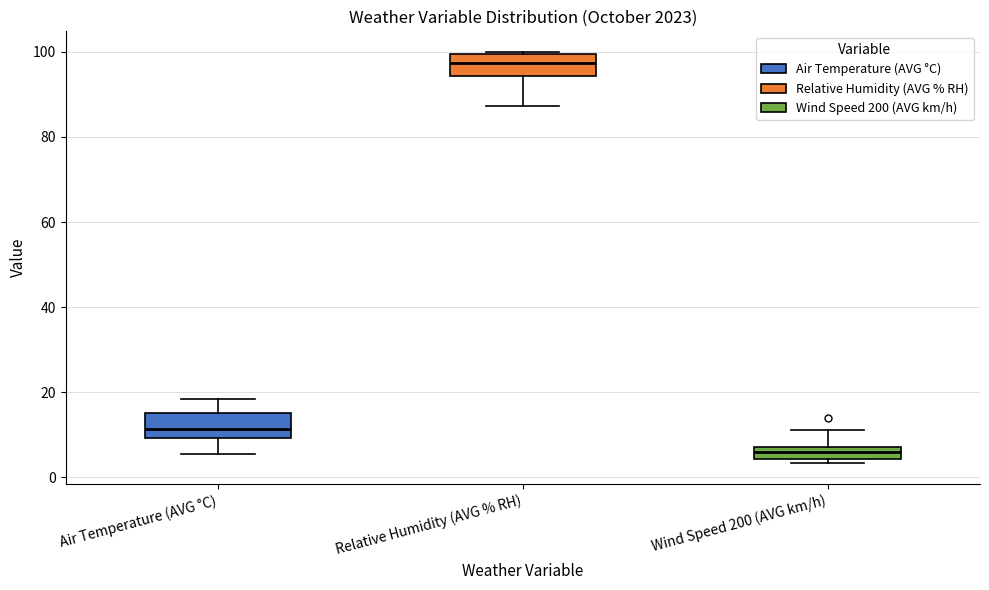

Which box's median line is the highest?

Relative Humidity (AVG % RH)